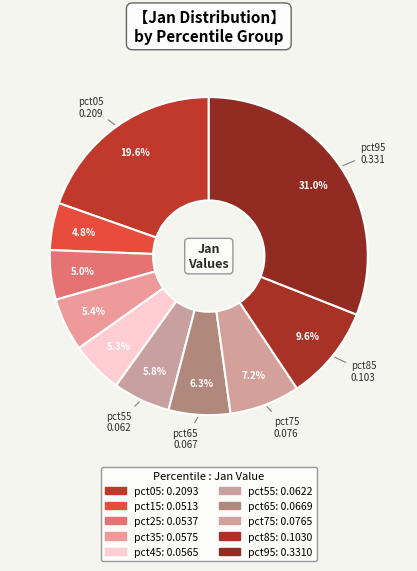

How many segments does this pie chart have?

10